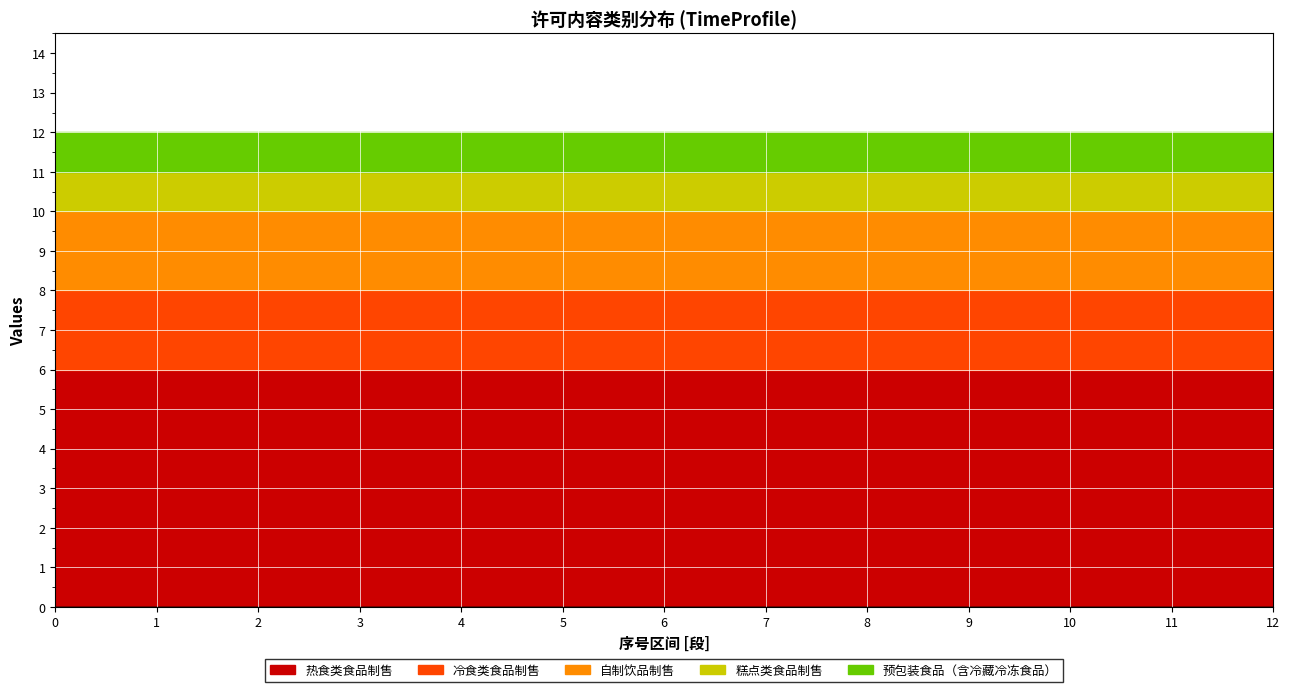

Read the 自制饮品制售 value at 2.

2